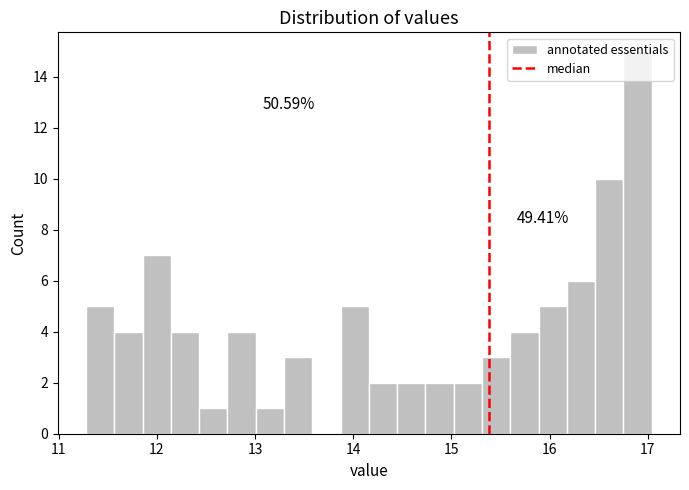

Around what value on the x-axis is the tallest bar? Give the approximate position of its centre, as read against the axis.

16.9